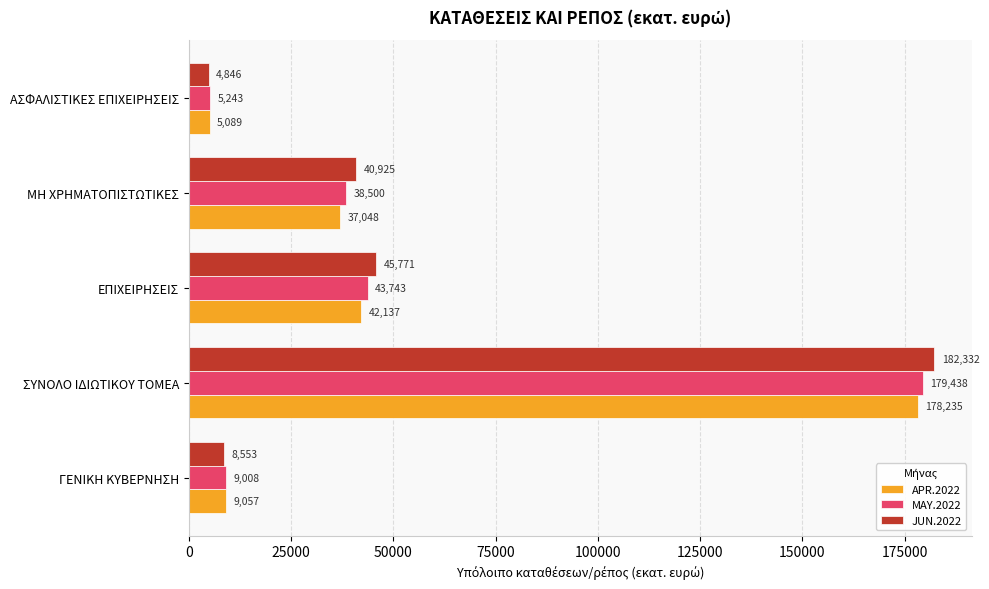

Rank the categories by APR.2022 value from lowest to highest.

ΑΣΦΑΛΙΣΤΙΚΕΣ ΕΠΙΧΕΙΡΗΣΕΙΣ, ΓΕΝΙΚΗ ΚΥΒΕΡΝΗΣΗ, ΜΗ ΧΡΗΜΑΤΟΠΙΣΤΩΤΙΚΕΣ, ΕΠΙΧΕΙΡΗΣΕΙΣ, ΣΥΝΟΛΟ ΙΔΙΩΤΙΚΟΥ ΤΟΜΕΑ